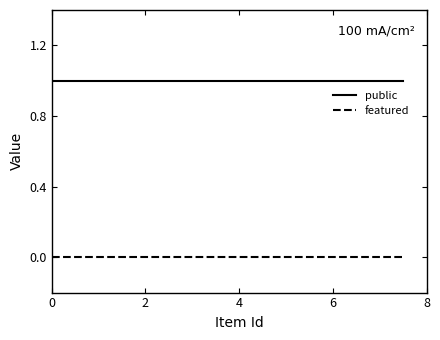

True or false: featured and public cross at least once.

False